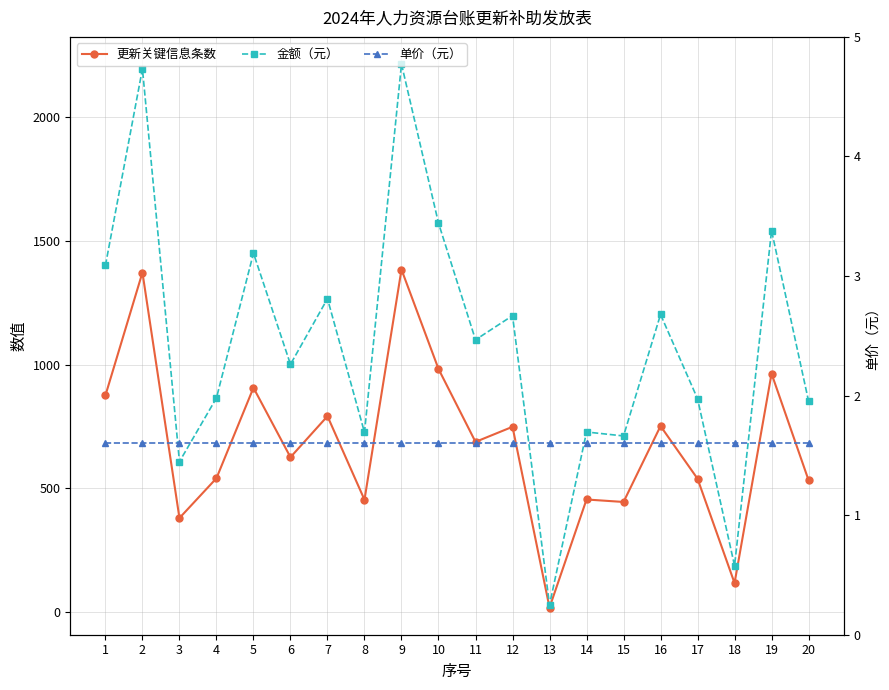

In 金额（元）, how many points are higher than both neighbors (excluding endpoints)?

8